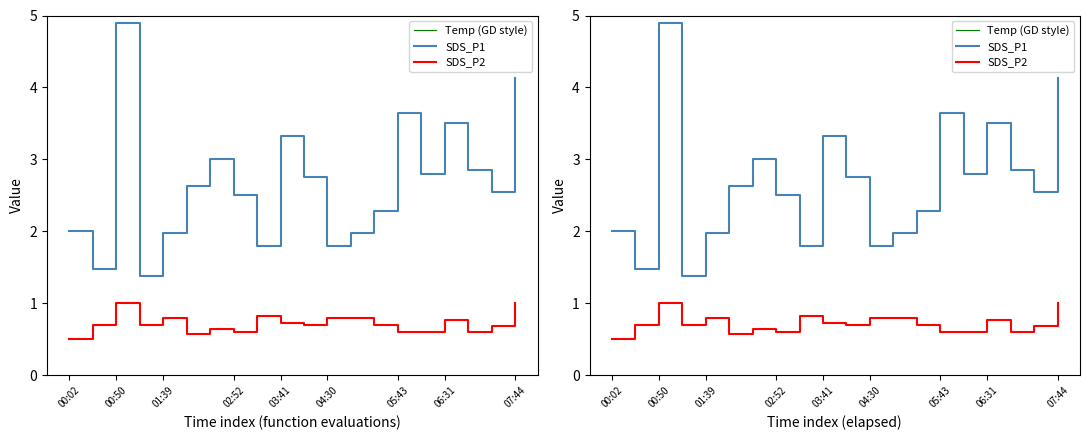

Which series has the largest range (max minus min)?

SDS_P1